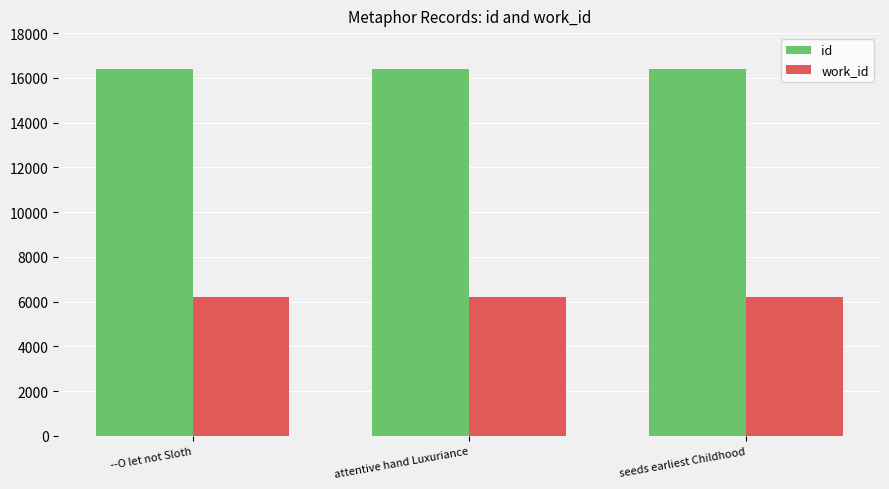

What is the sum of the id values at seeds earliest Childhood and --O let not Sloth?

32769